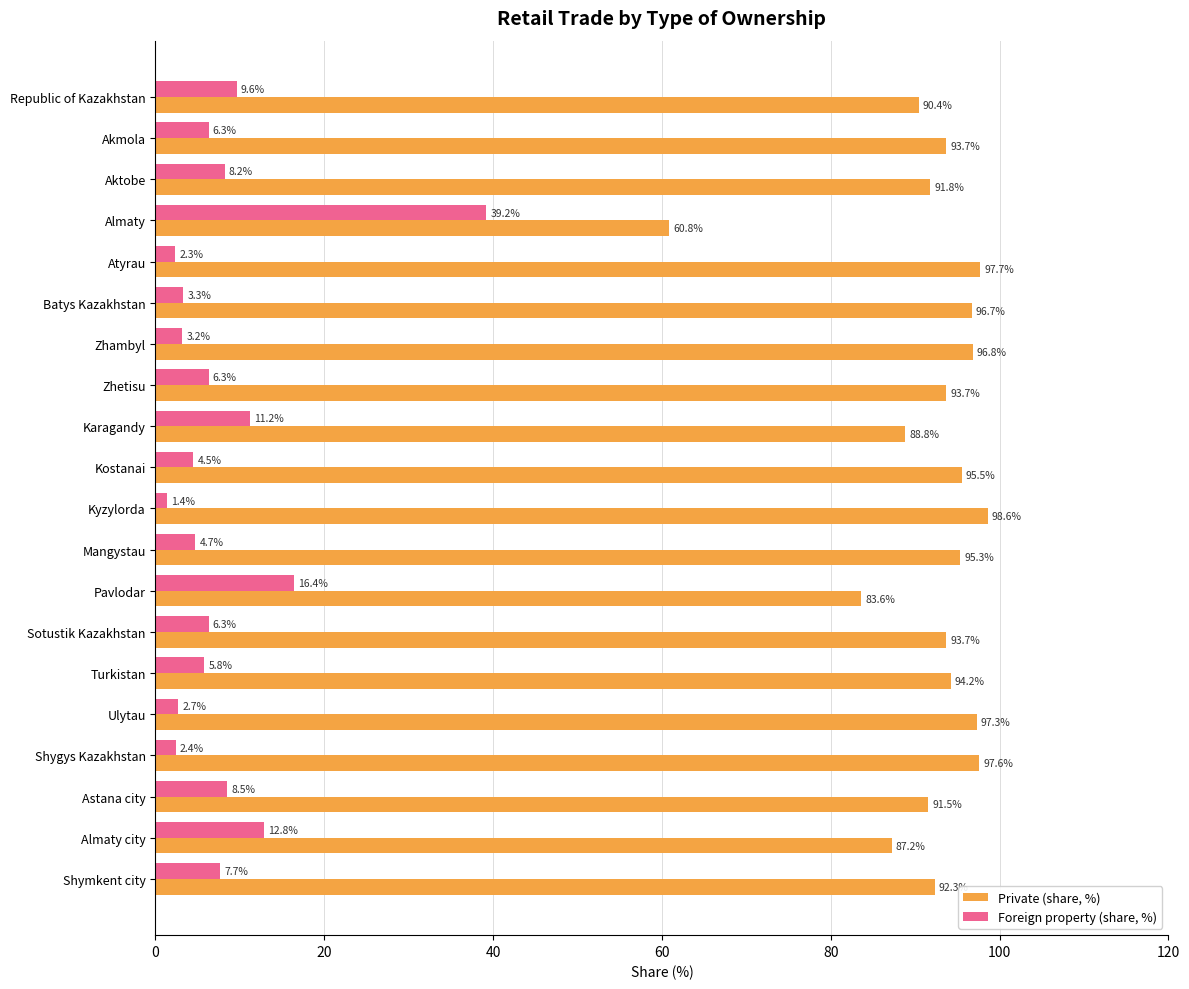

At which category does the chart reach its minimum across all series?

Kyzylorda